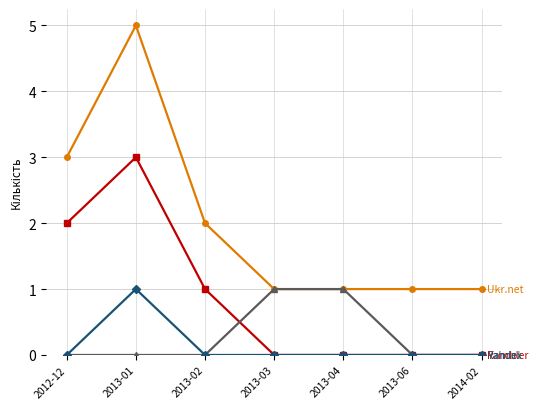

What is the label of the 3rd point from the left?

2013-02